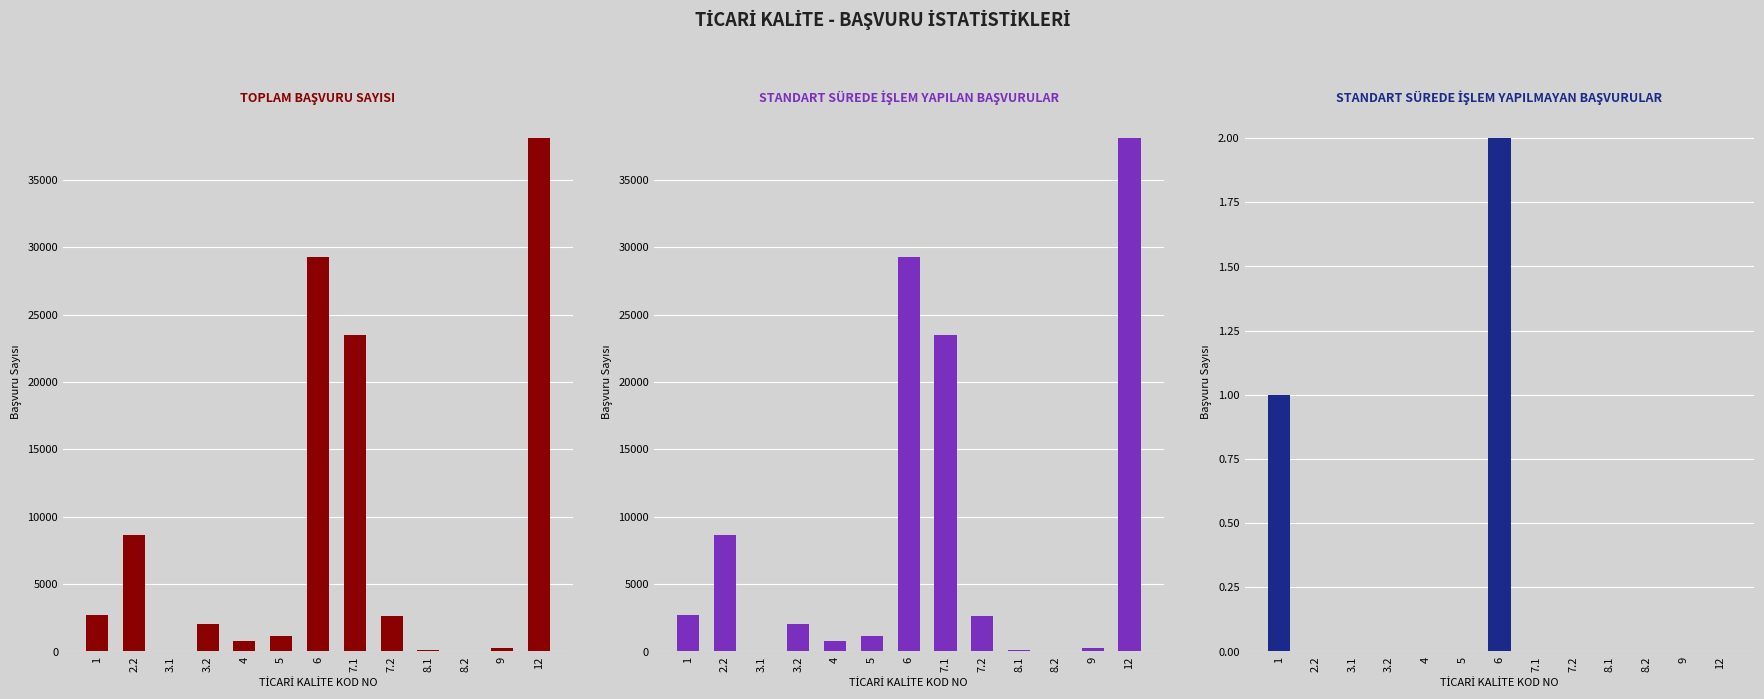

Reading right to left, list all the values displayed in this chart.

TOPLAM BAŞVURU SAYISI: 12=38094	9=266	8.2=41	8.1=99	7.2=2648	7.1=23463	6=29240	5=1145	4=764	3.2=2044	3.1=29	2.2=8606	1=2701
STANDART SÜREDE İŞLEM YAPILAN: 12=38094	9=266	8.2=41	8.1=99	7.2=2648	7.1=23463	6=29238	5=1145	4=764	3.2=2044	3.1=29	2.2=8606	1=2700
STANDART SÜREDE İŞLEM YAPILMAYAN: 12=0	9=0	8.2=0	8.1=0	7.2=0	7.1=0	6=2	5=0	4=0	3.2=0	3.1=0	2.2=0	1=1